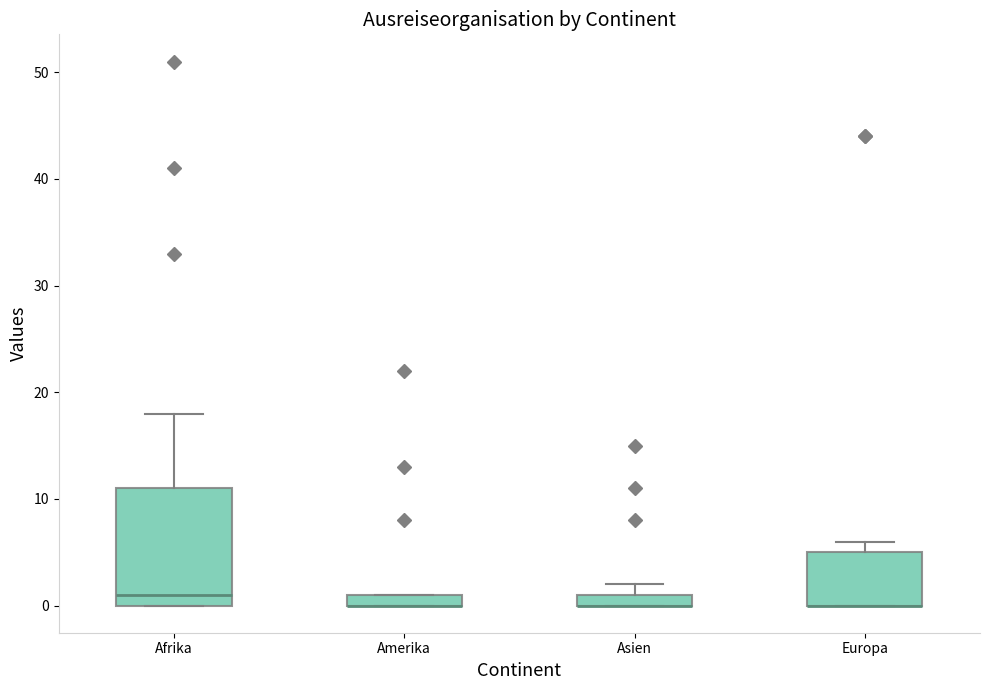

Where is the upper edge of the box for Europa on the y-axis? The values are not printed on the chart, so give them approximately, as read against the axis.

5